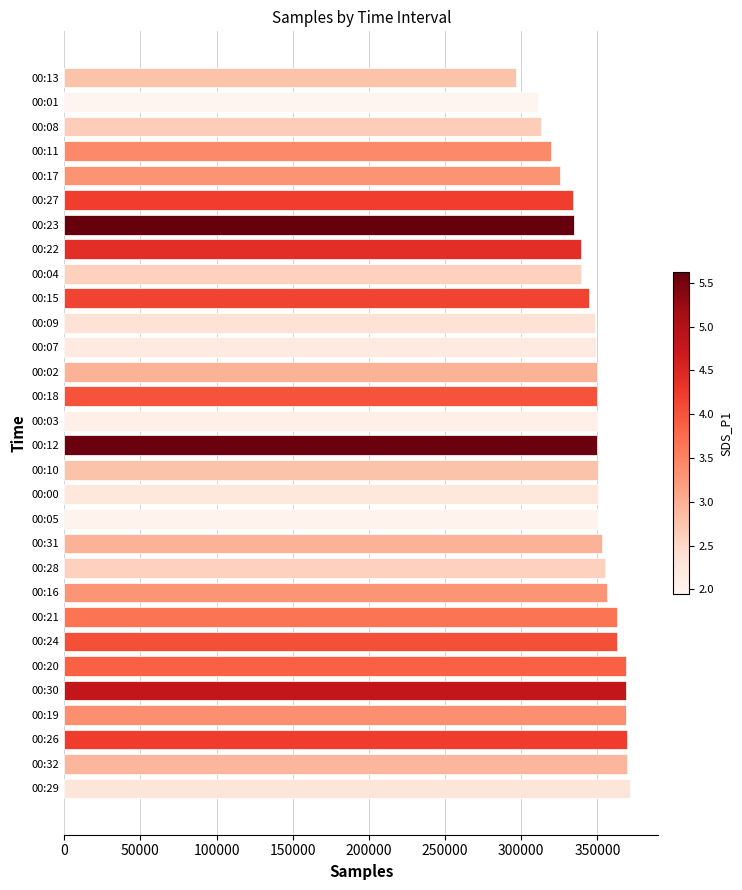

What is the approximate value at 00:31?

353104